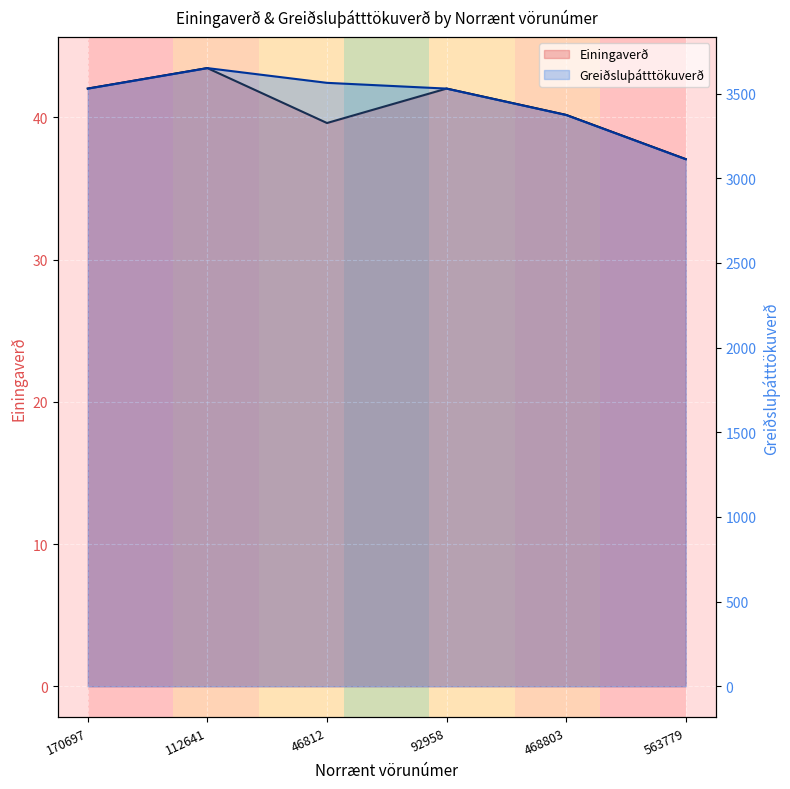

The Greiðsluþátttökuverð series shows 2130.6 at 468803. True or false?

False